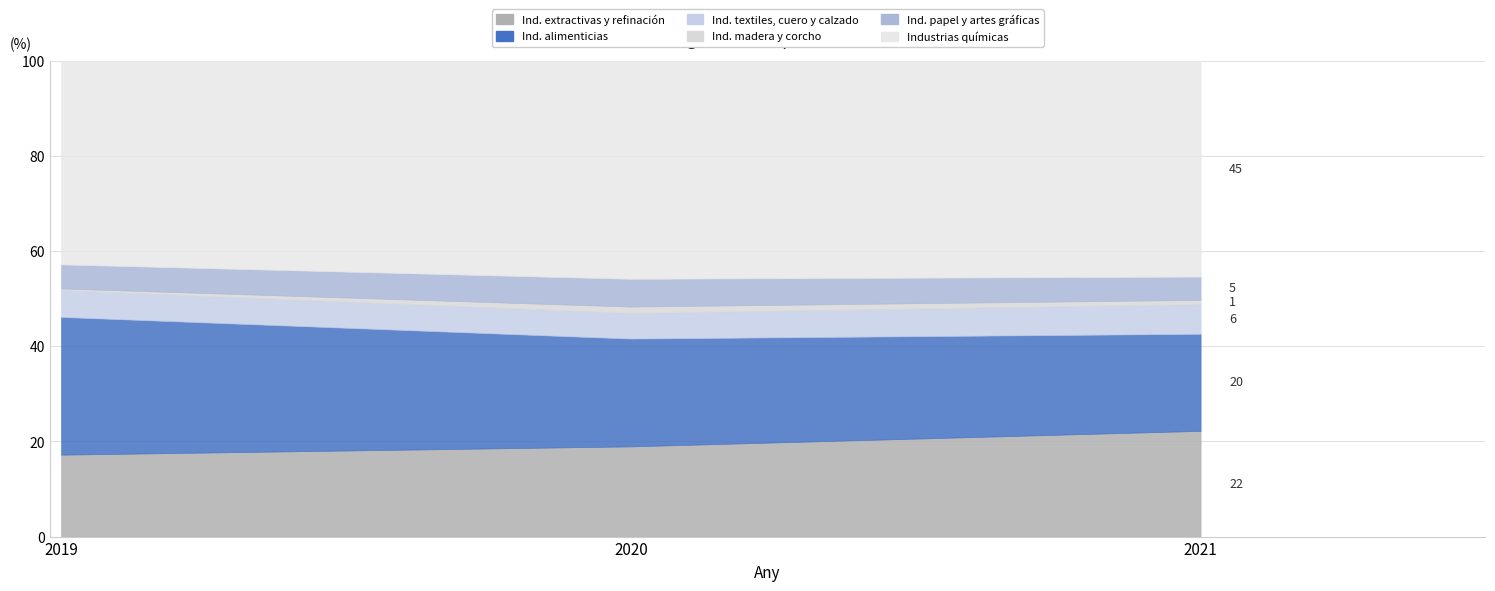

The Industrias químicas series shows 366243 at 2020. True or false?

True